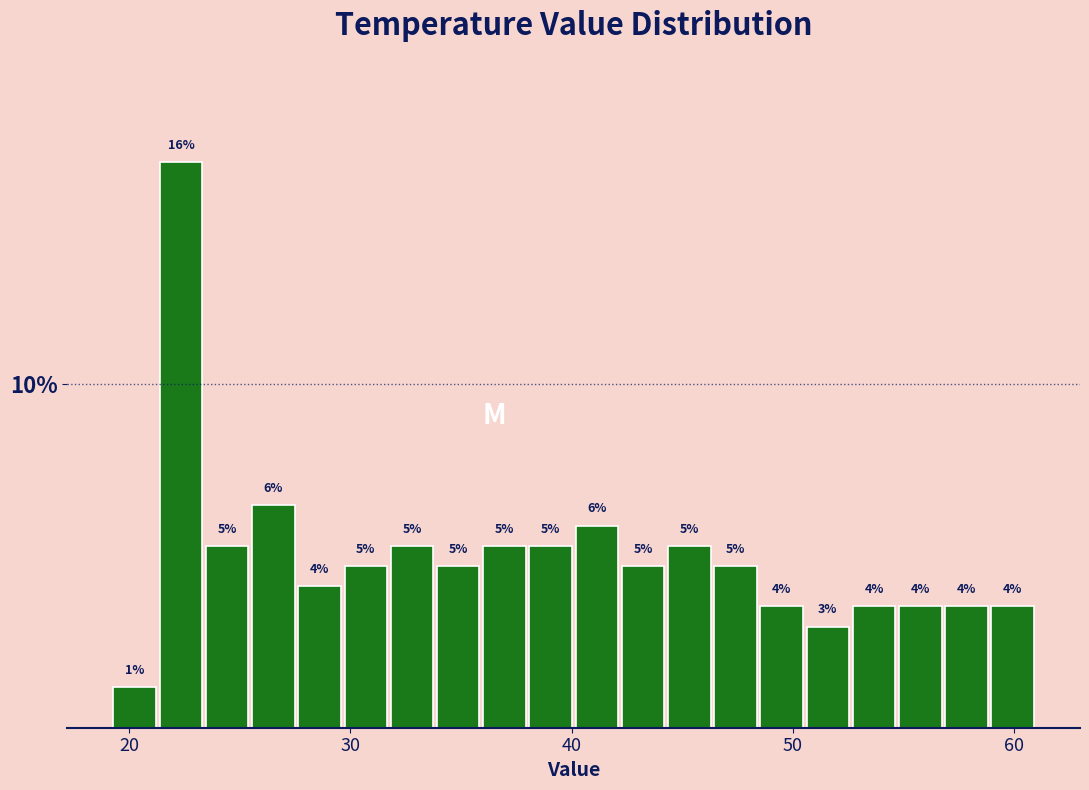

Around what value on the x-axis is the tallest bar? Give the approximate position of its centre, as read against the axis.

22